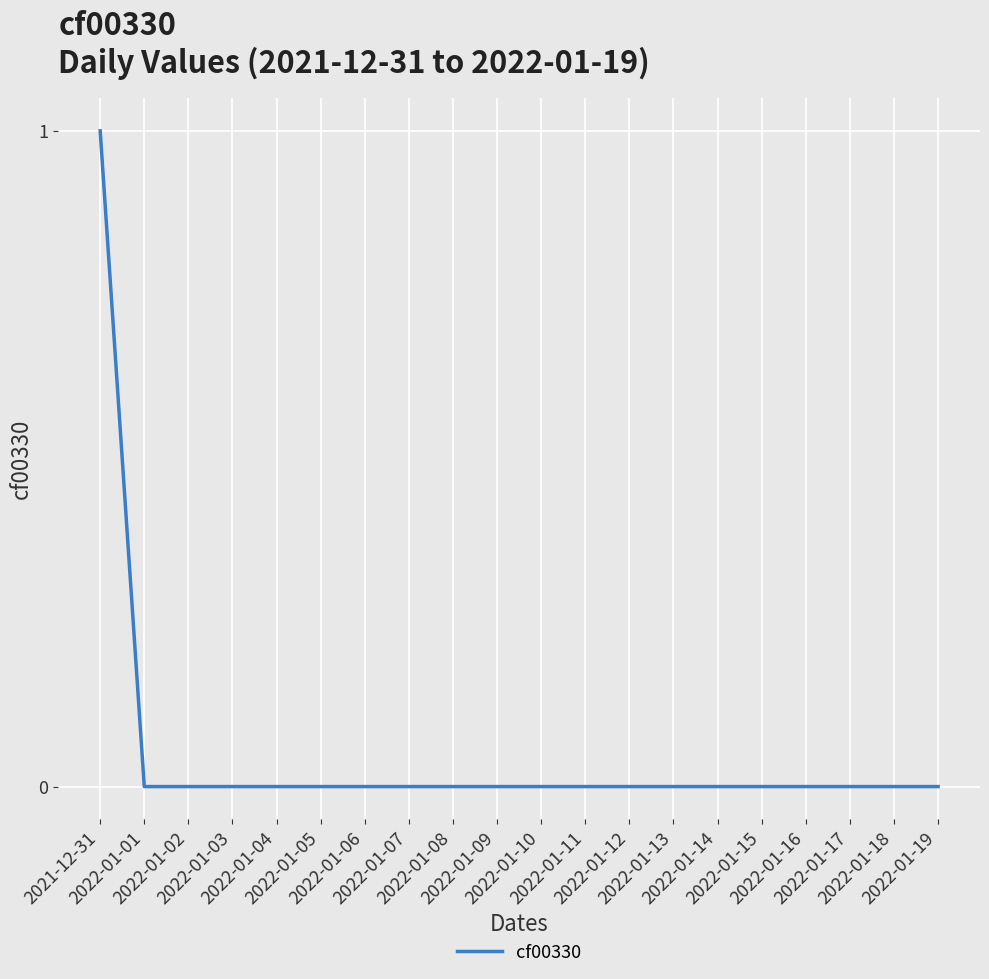

Does the chart have visible grid lines?

Yes